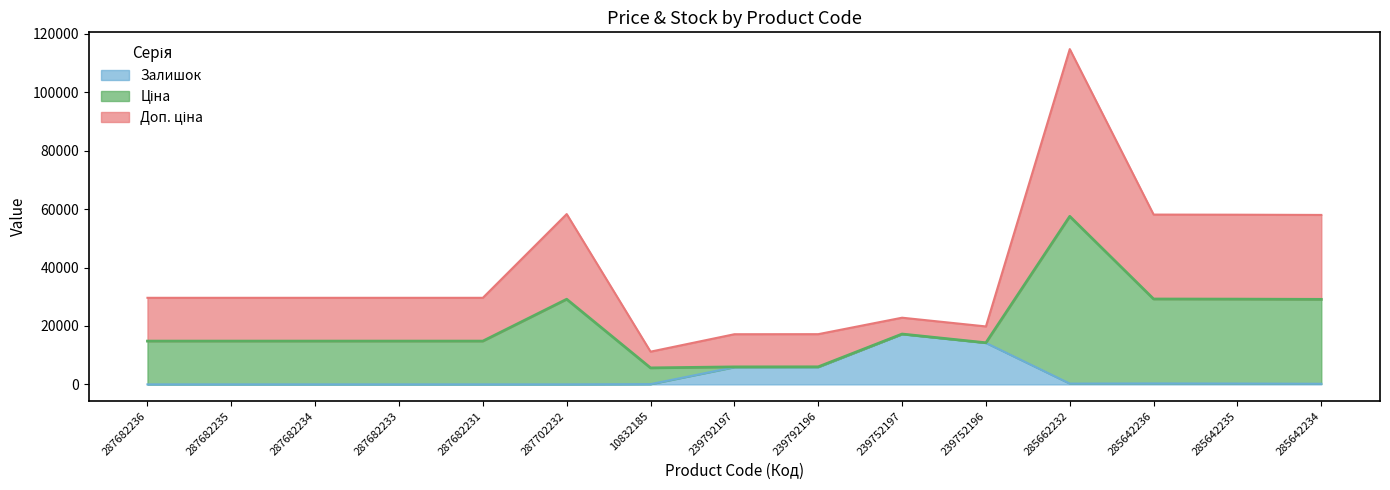

True or false: Залишок and Доп. ціна intersect in this chart.

False